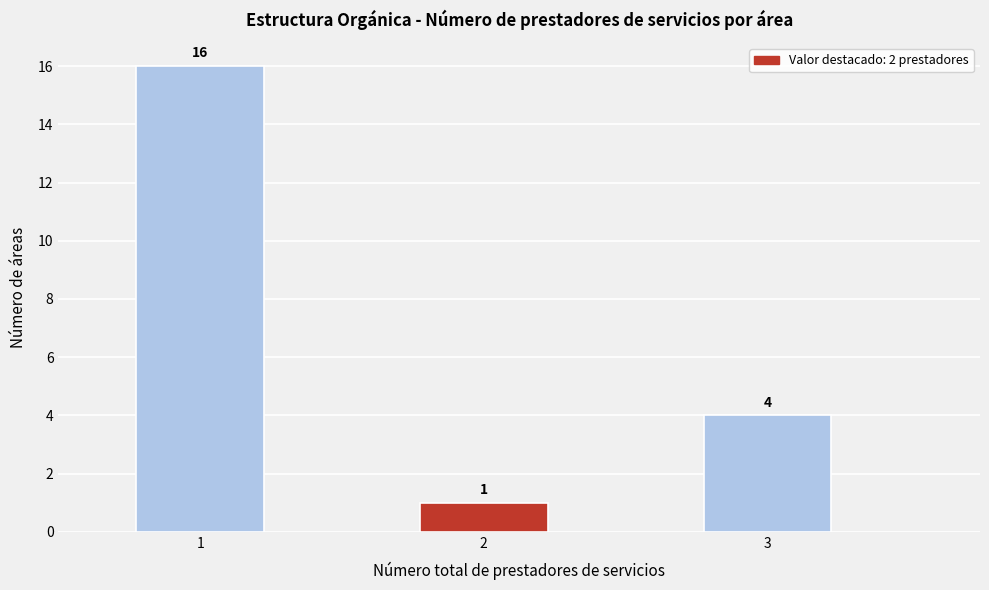

Reading left to right, list all the values displayed in this chart.

16	1	4